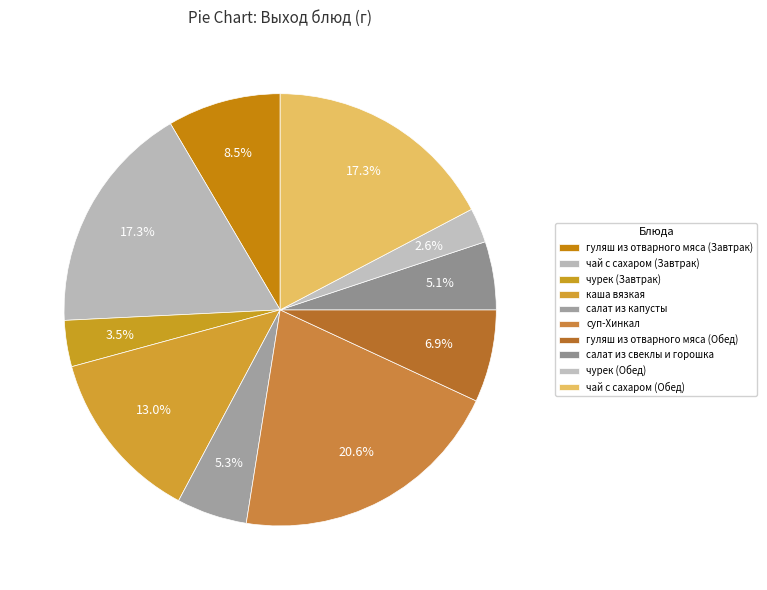

Does салат из капусты represent more than half of the total?

No